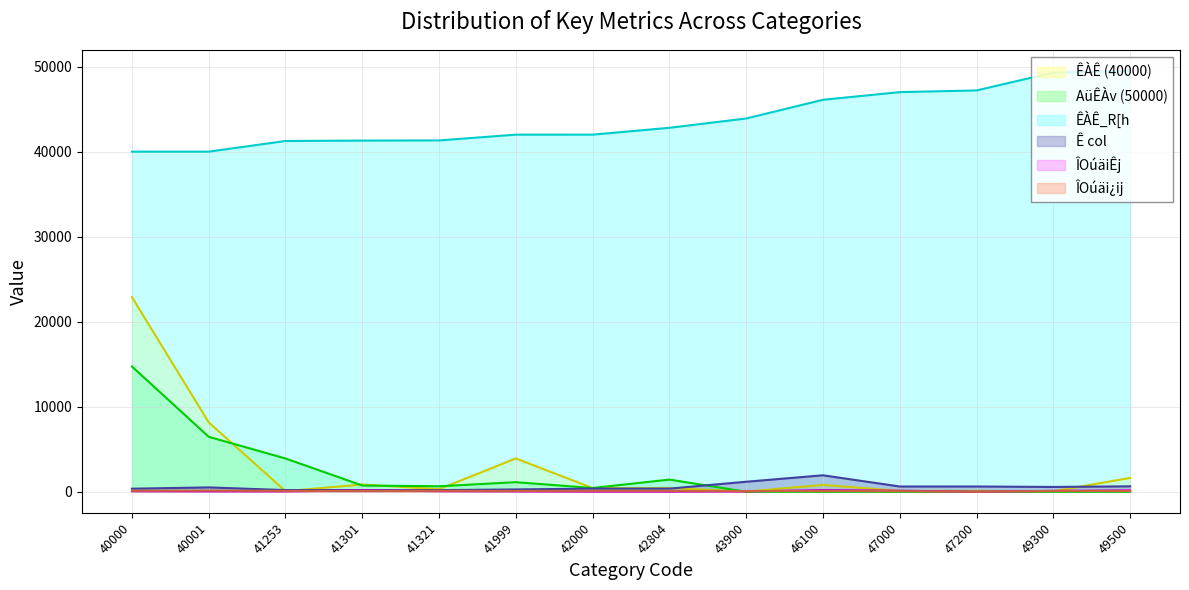

How many lines are shown in the chart?

6